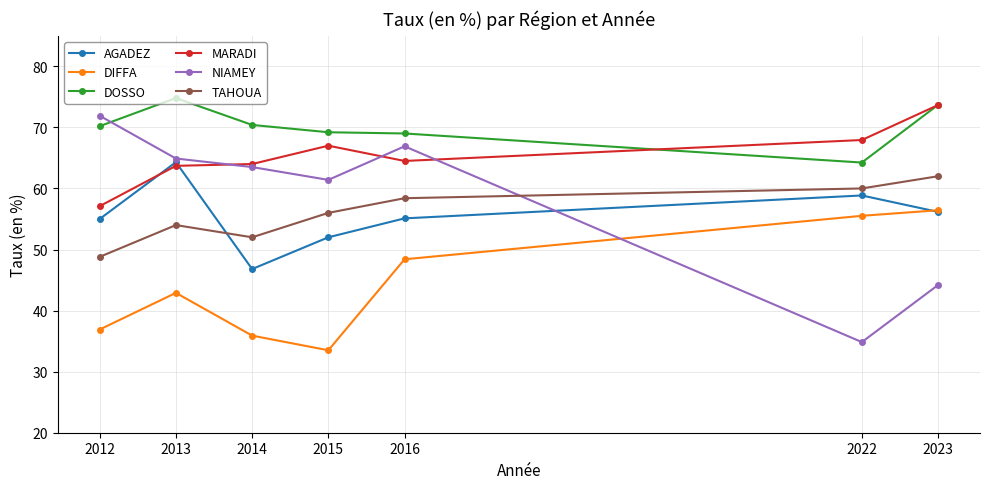

True or false: MARADI has a value of 105.6 at 2015.

False